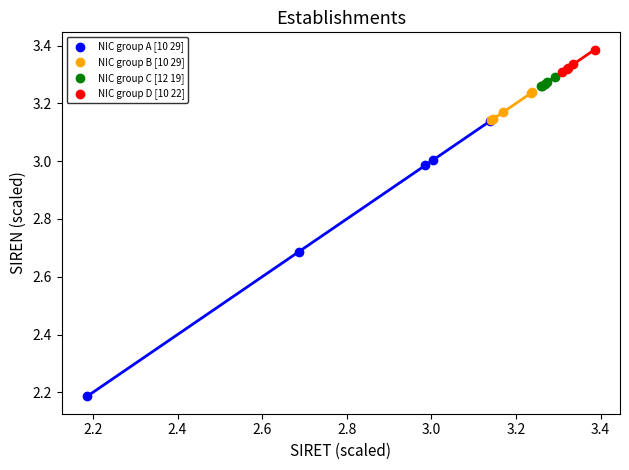

Which series has the widest spread of Y values?

NIC group A [10 29]